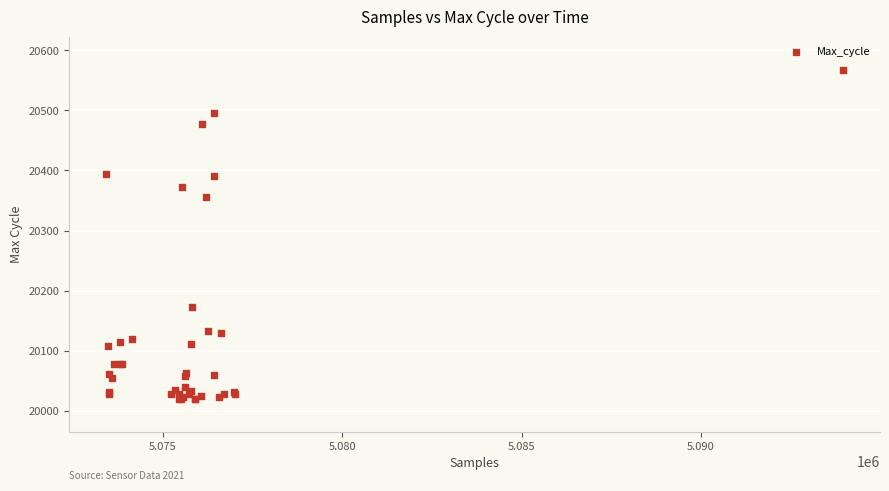

What Y value in the scatter plot is closest to 20294?

20356